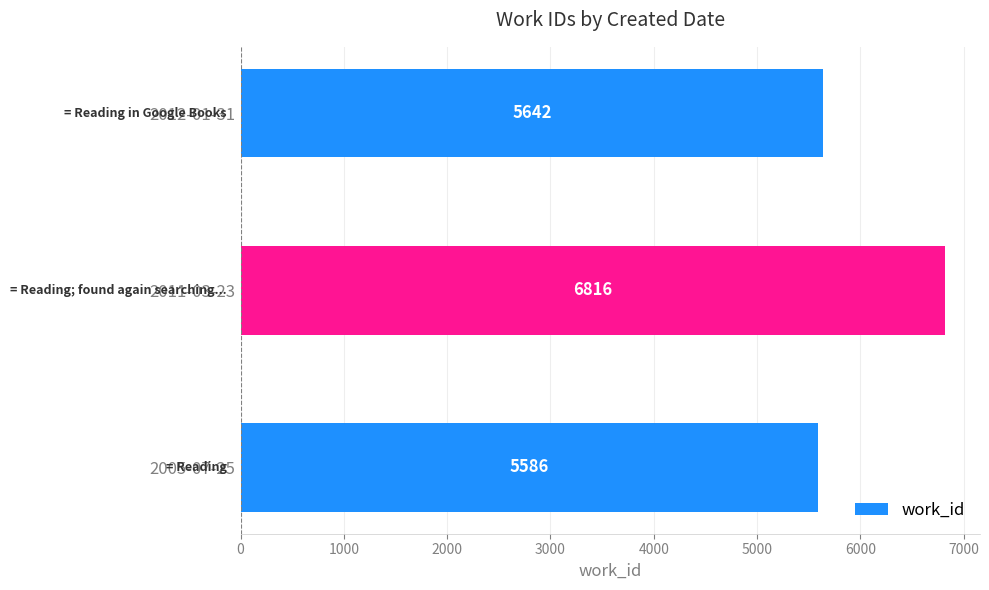

Does the chart contain stacked bars?

No